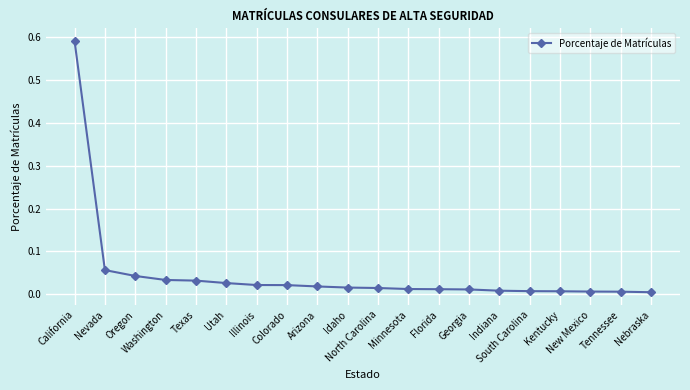

How many lines are shown in the chart?

1